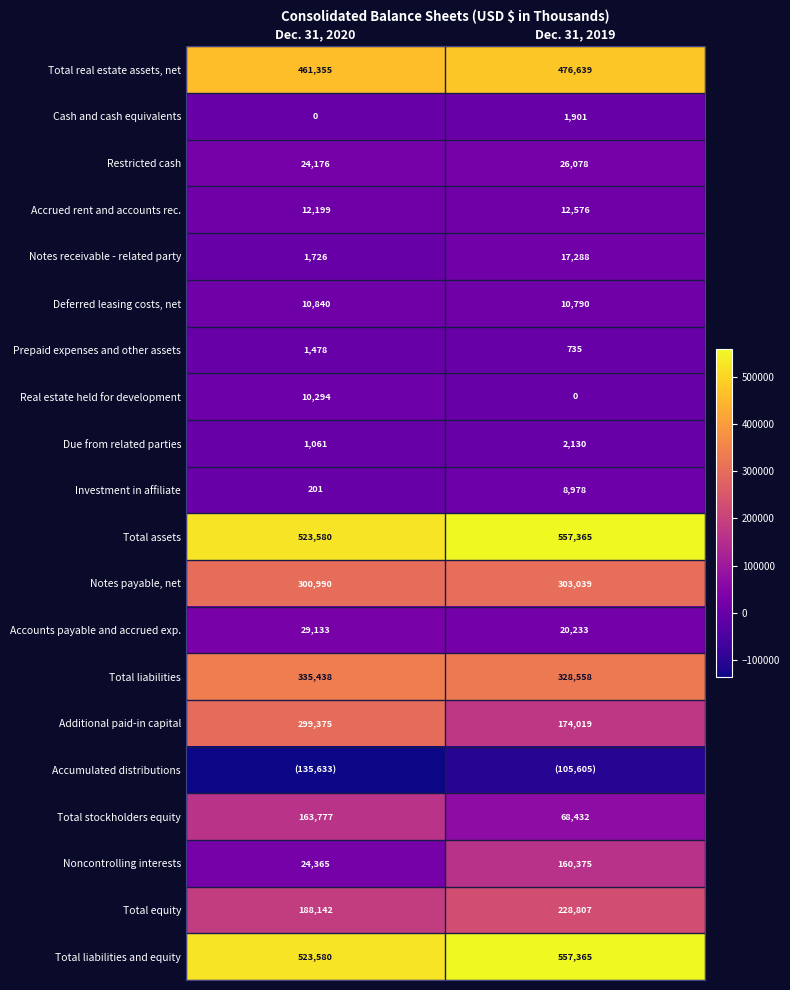

What is the minimum value shown in the chart?

-135633